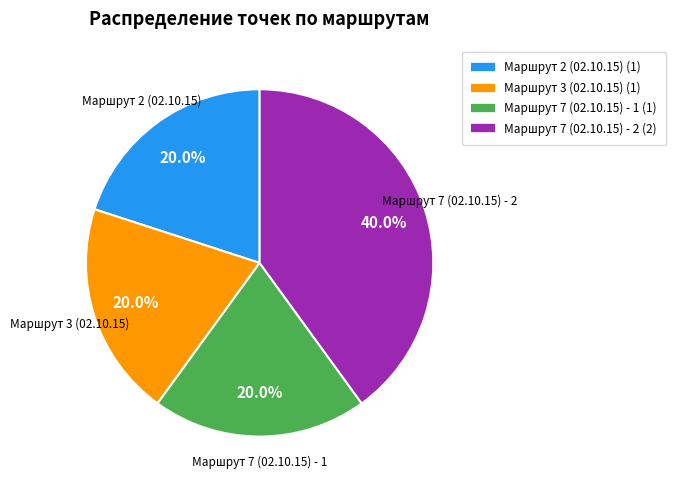

The Маршрут 3 (02.10.15) slice represents 9% of the pie. True or false?

False